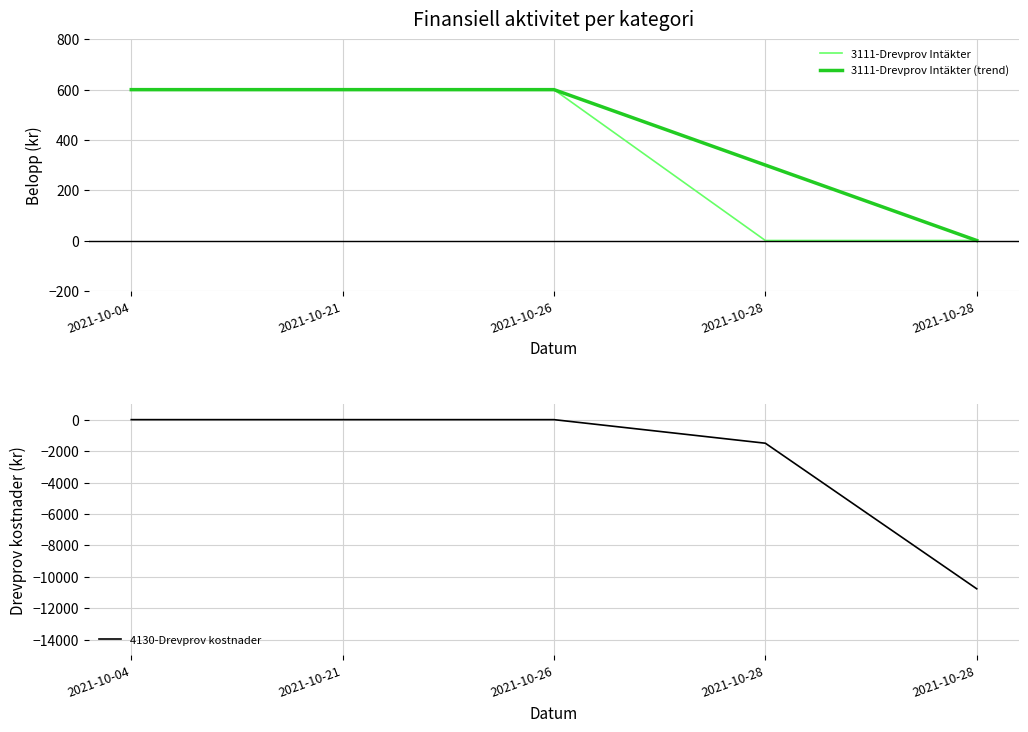

What is the maximum value shown in the chart?

600